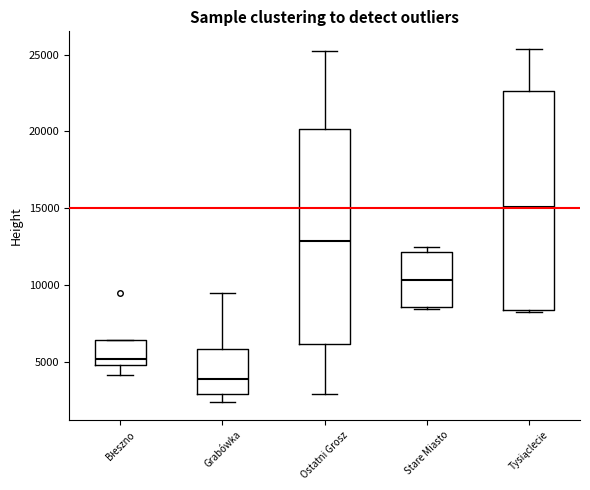

Reading left to right, transcribe this box plot: for each box, give where its median line is, the range the box spans, and where its two whiskers end, as read against the y-axis. The values are not printed on the chart, so give them approximately, as read against the axis.

Błeszno: median 5000 (just above the box's lower edge), box 5000 to 6500, whiskers 4000 to 6500
Grabówka: median 4000, box 3000 to 6000, whiskers 2500 to 9500
Ostatni Grosz: median 13000, box 6000 to 20000, whiskers 3000 to 25500
Stare Miasto: median 10500, box 8500 to 12000, whiskers 8500 (just below the box's lower edge) to 12500
Tysiąclecie: median 15000, box 8500 to 22500, whiskers 8000 to 25500